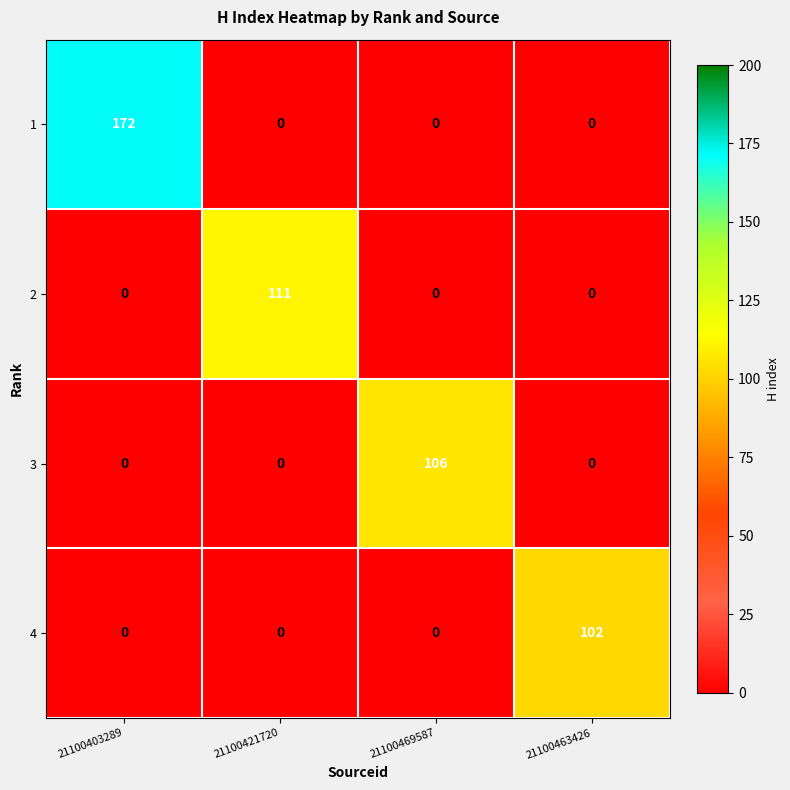

List the series in order of their peak value, lowest first.

4, 3, 2, 1